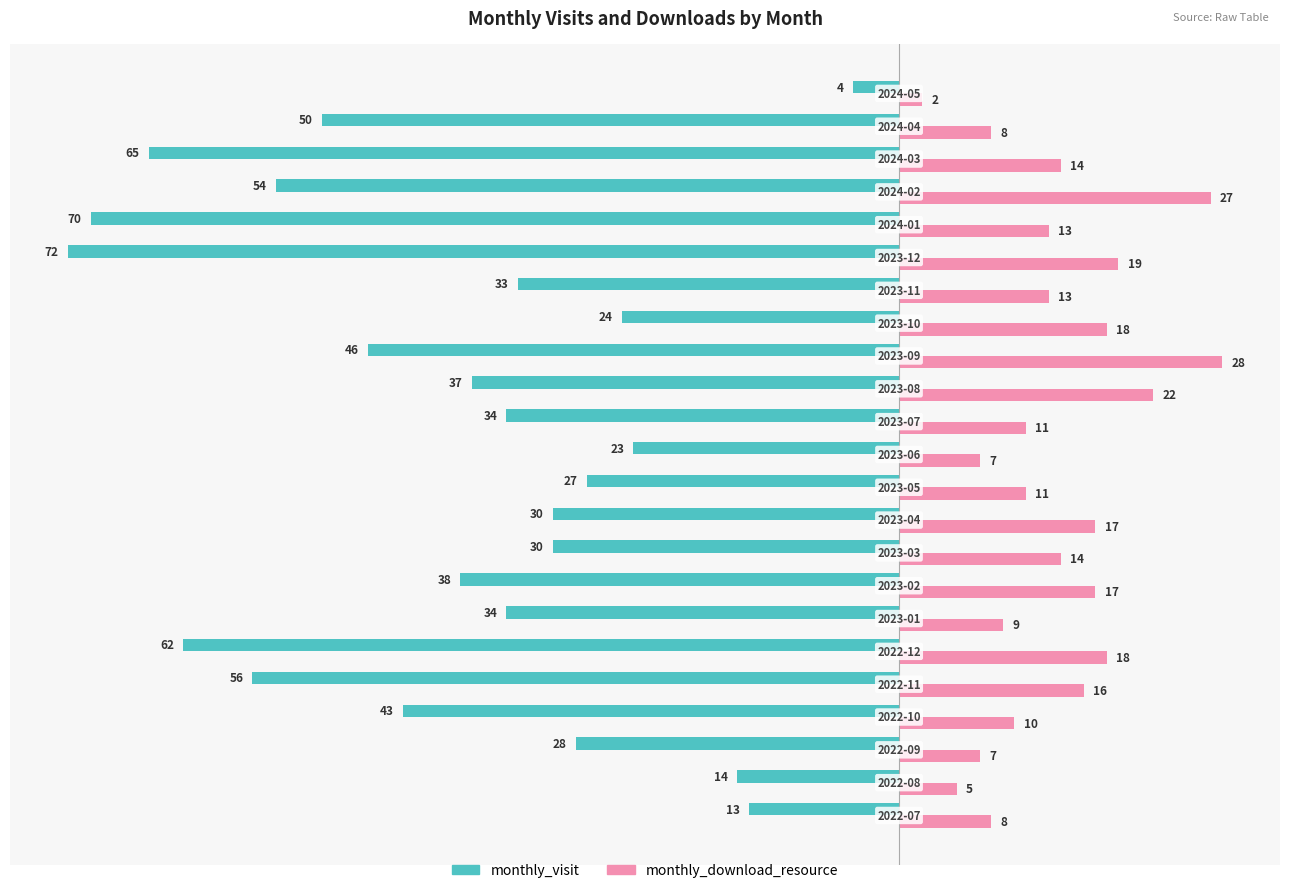

Which series has the largest total across all categories?

monthly_download_resource